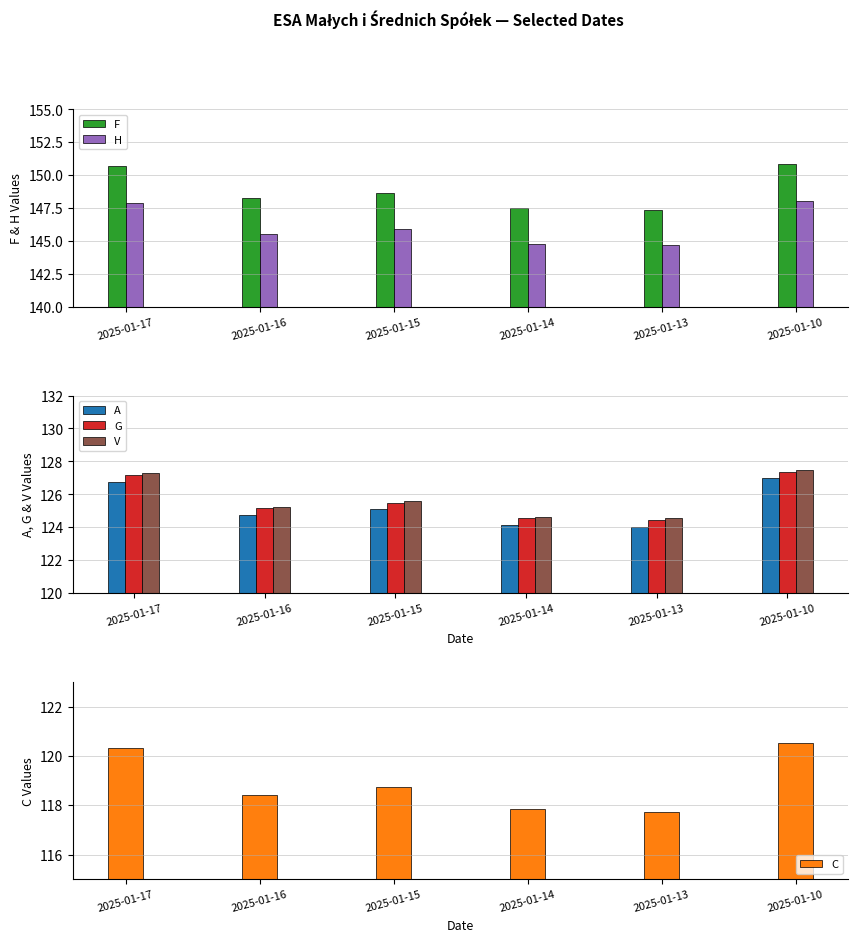

What is the minimum value for C?

117.7